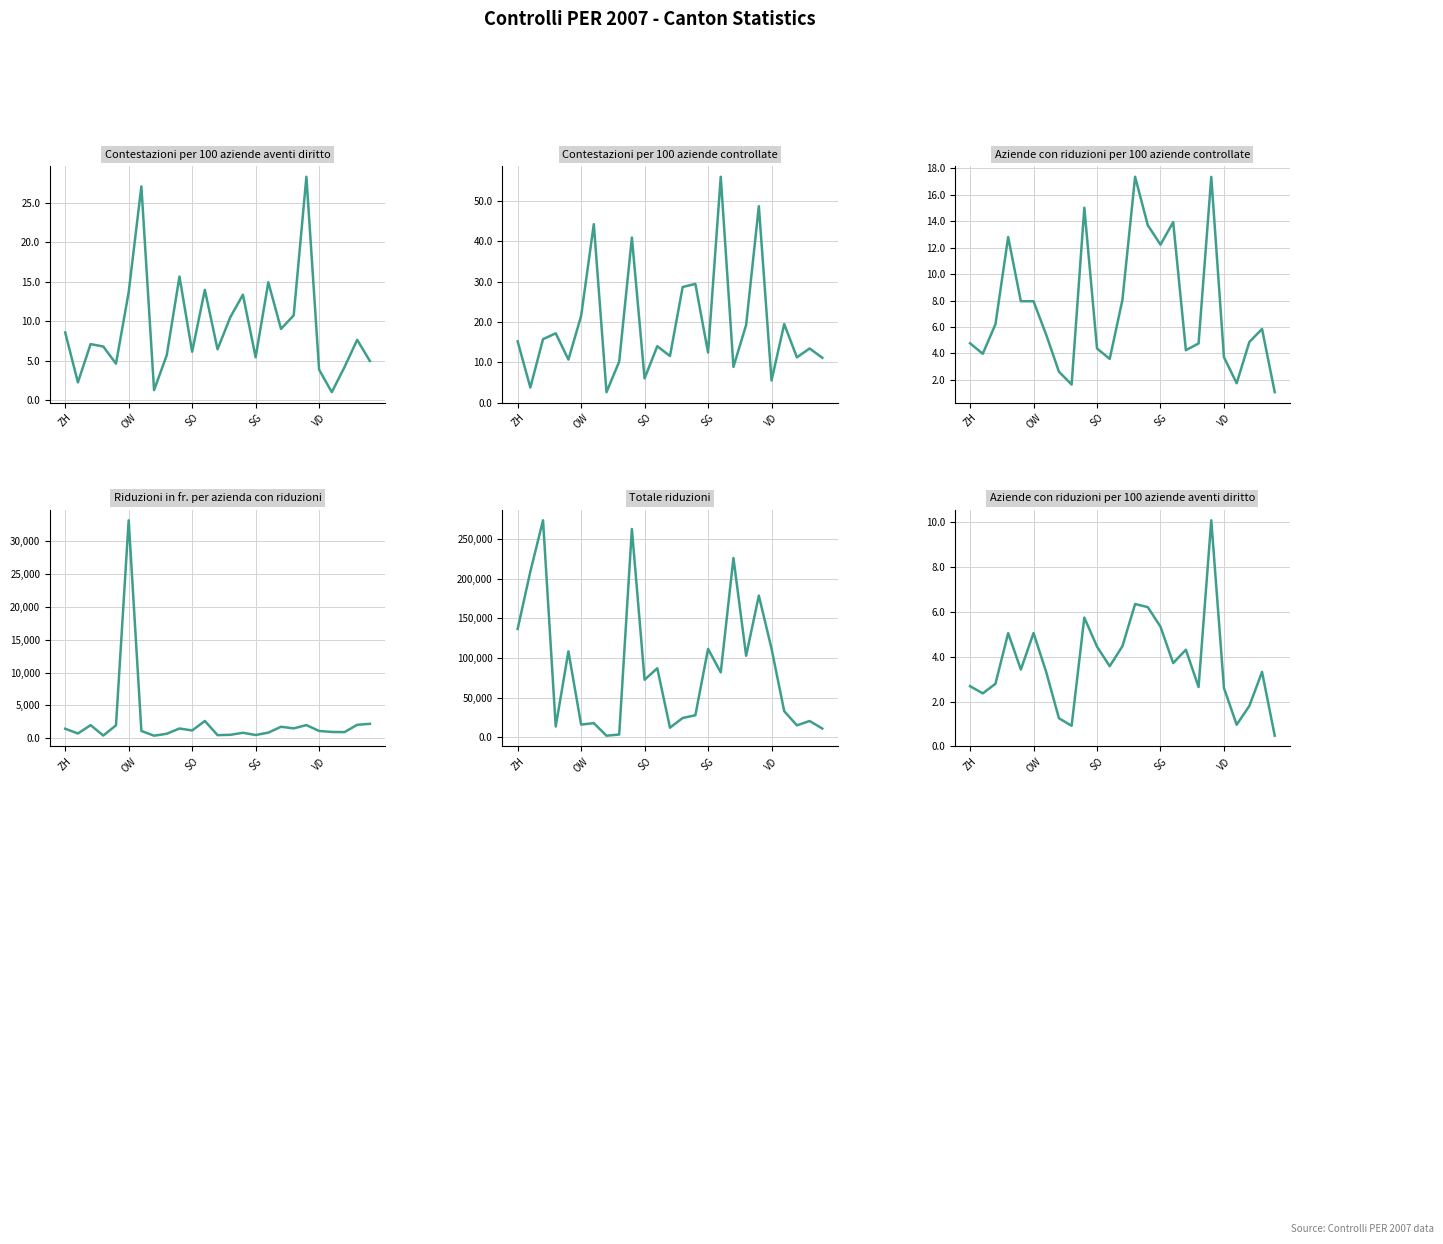

In Riduzioni in fr. per azienda con riduzioni, how many points are lower than both neighbors (excluding endpoints)?

8